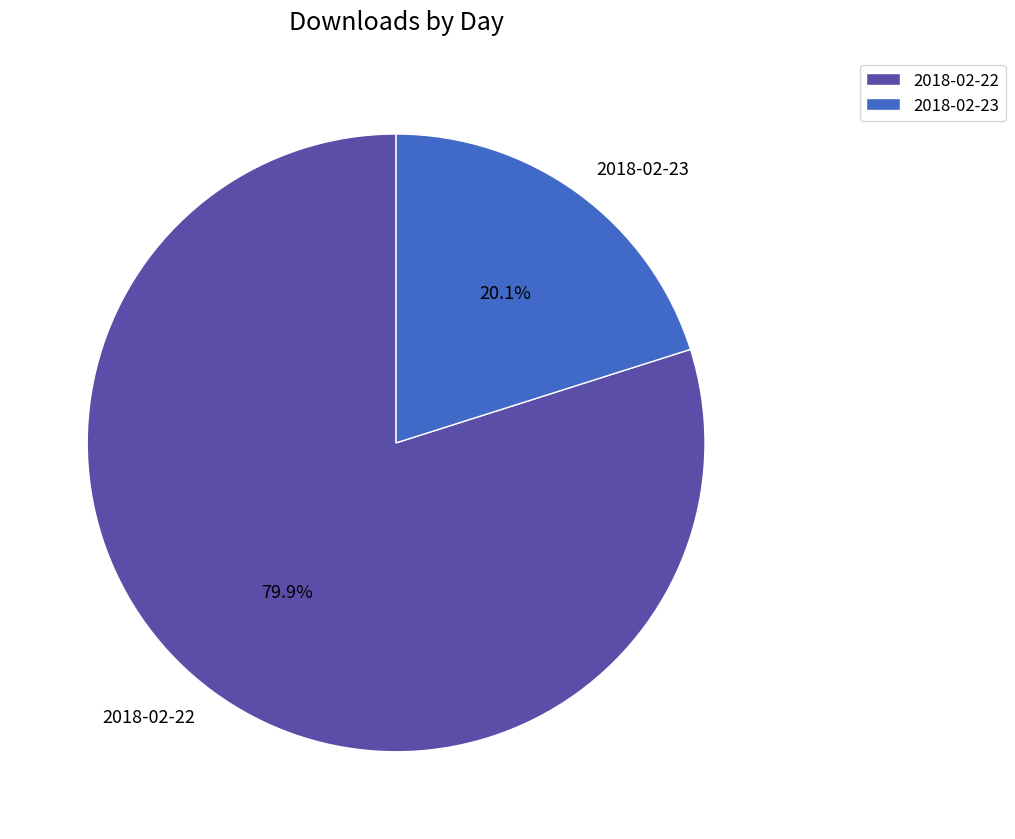

Between 2018-02-22 and 2018-02-23, which is larger?

2018-02-22